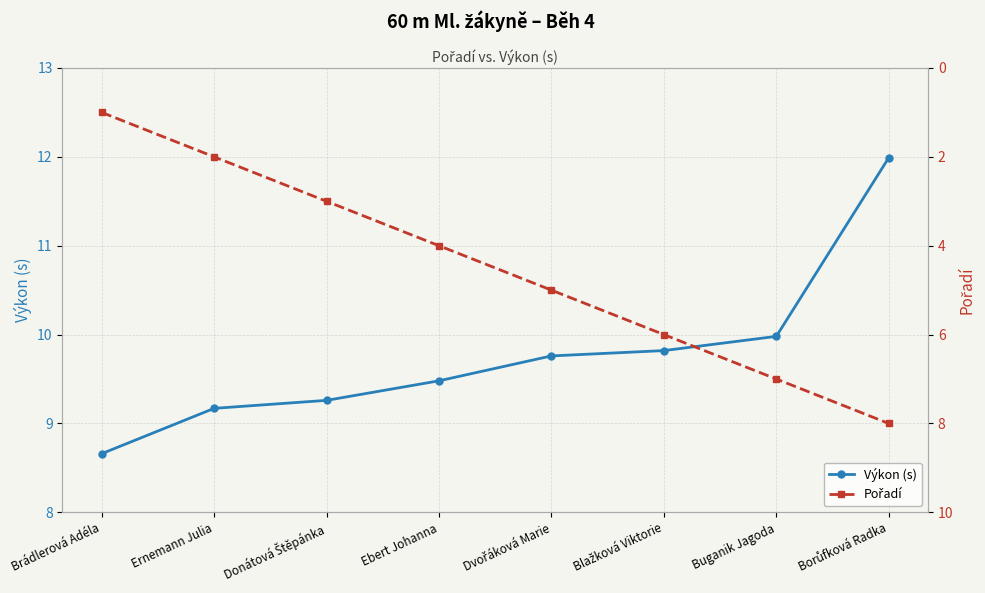

True or false: Pořadí has a value of 8.0 at Borůfková Radka.

True